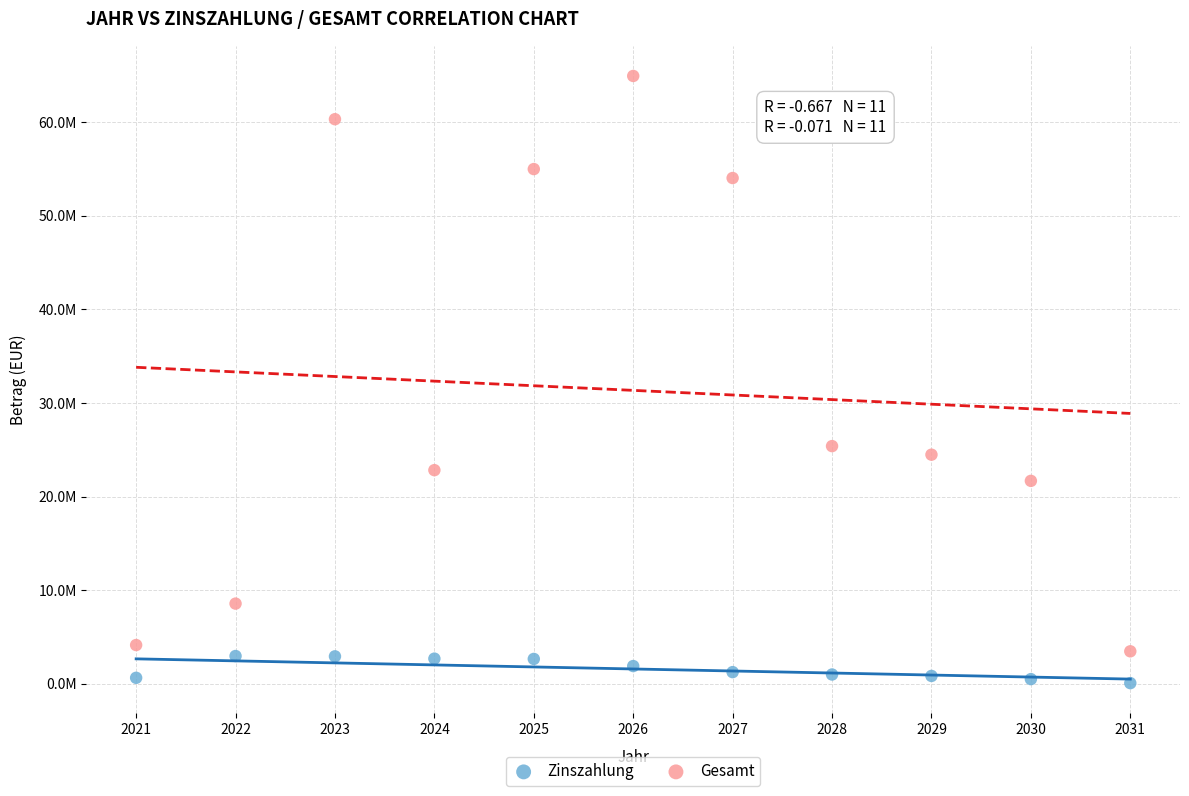

What are all the series names shown in the legend?

Zinszahlung, Gesamt